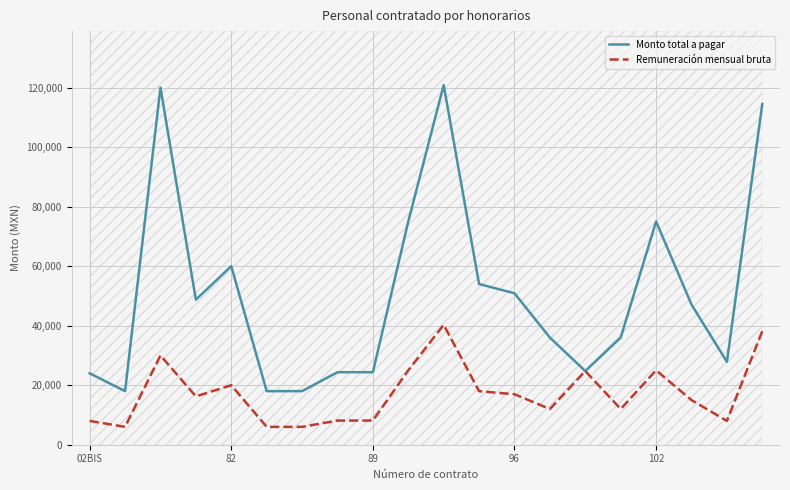

List the series in order of their overall mean, highest first.

Monto total a pagar, Remuneración mensual bruta